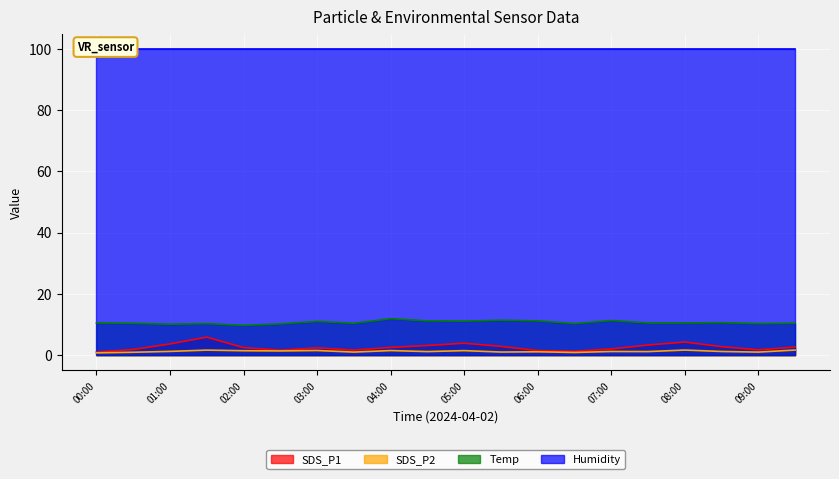

The Temp series shows 17.1 at 09:00. True or false?

False